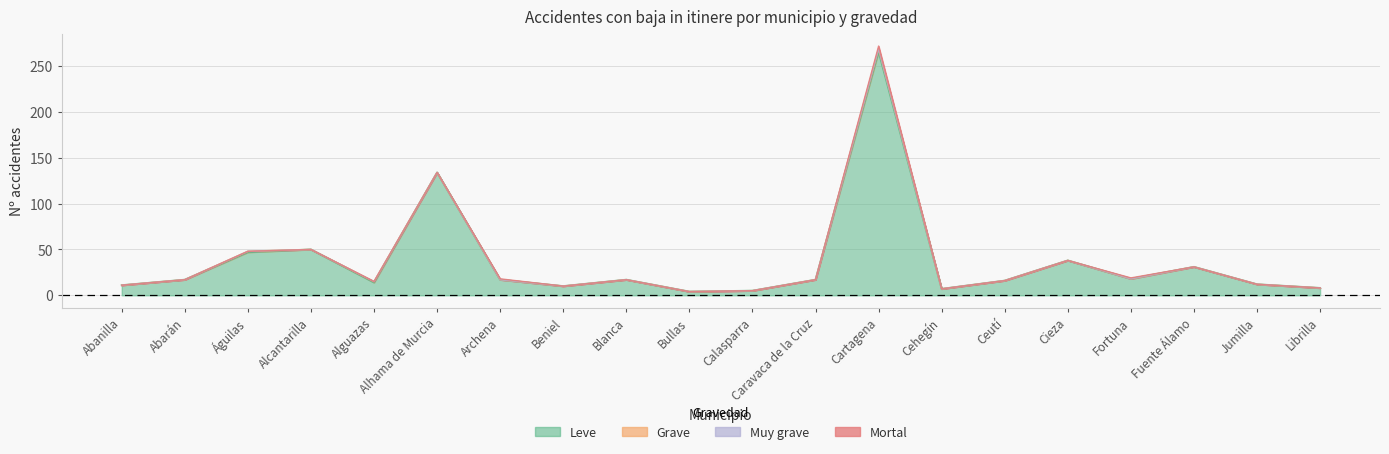

What are all the series names shown in the legend?

Leve, Grave, Muy grave, Mortal